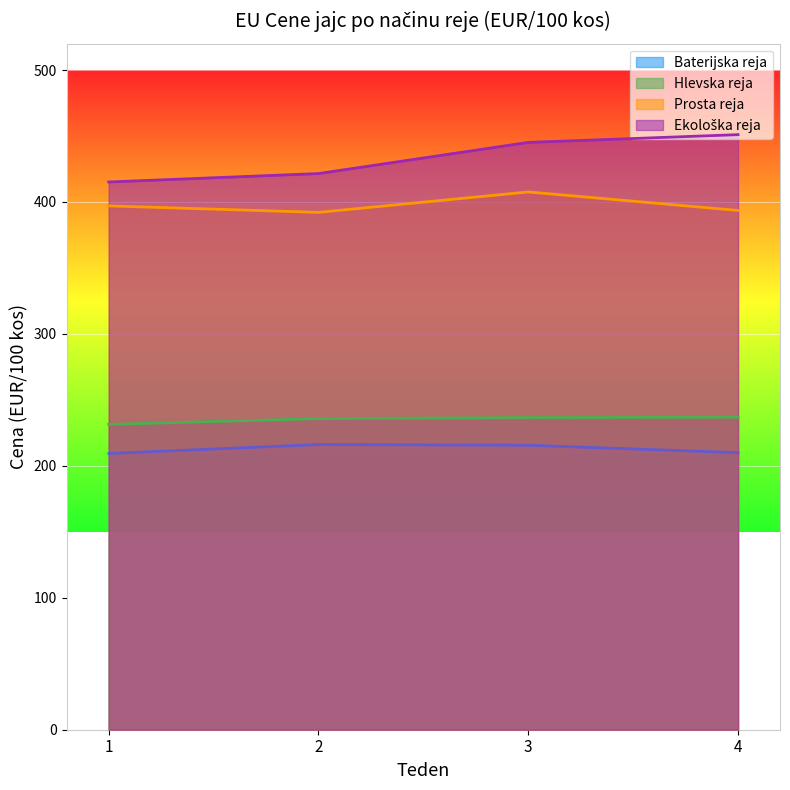

The value of Prosta reja at 3 is 723.5. True or false?

False